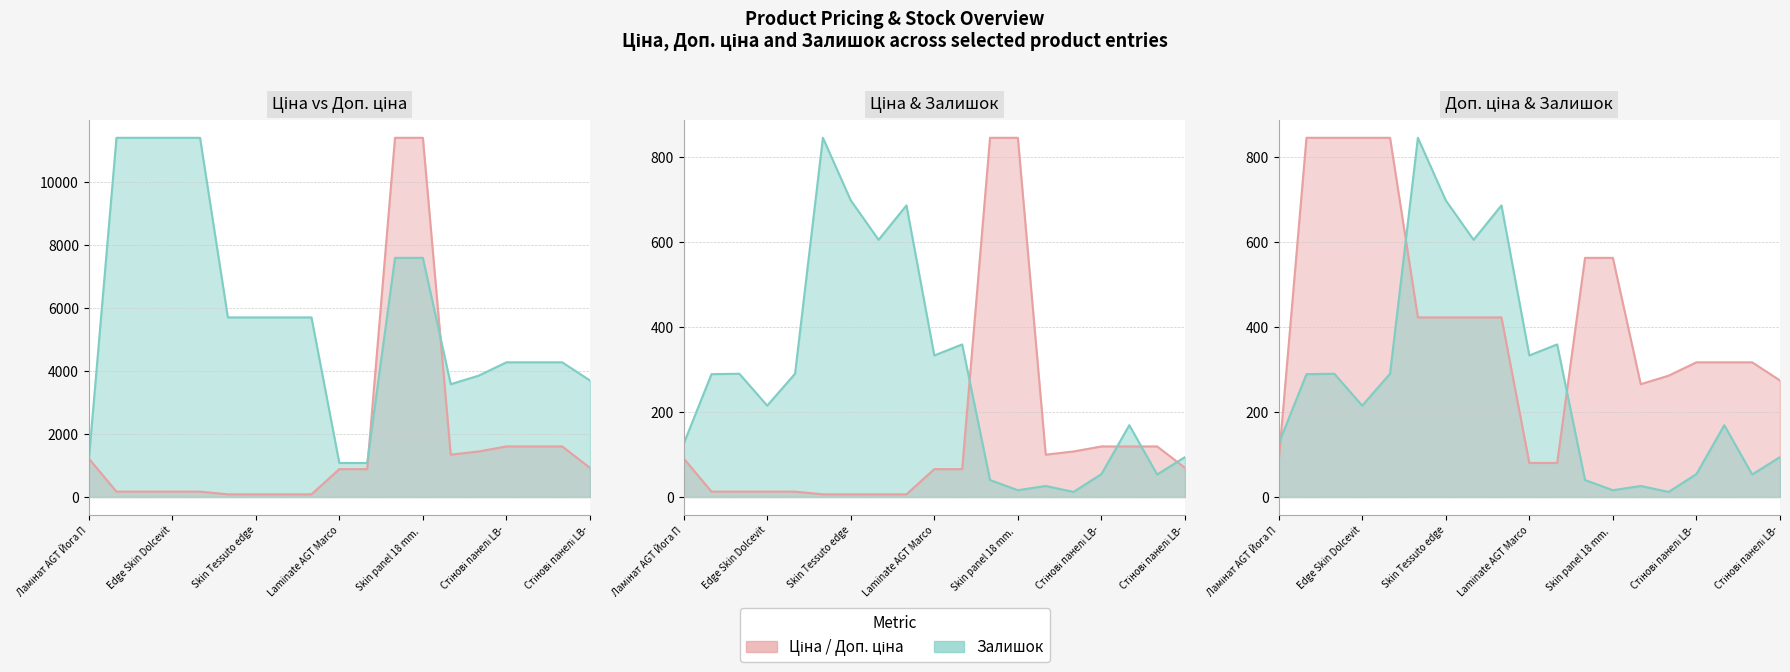

In Залишок (line), how many points are lower than both neighbors (excluding endpoints)?

6